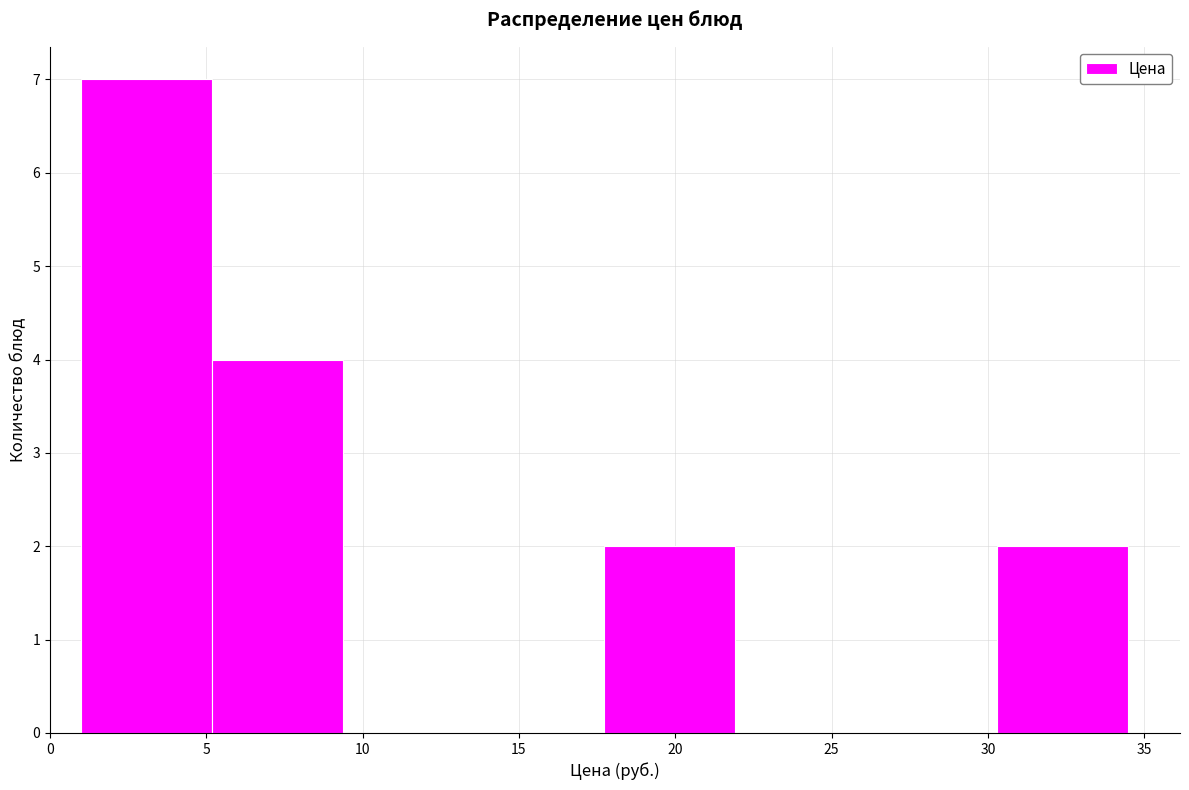

Reading left to right, transcribe this chart: for each bar, give the range it covers on the x-axis and its height. Neither the bar edges nor the heights are printed on the chart, so give them approximately, as read against the axes.

1.0 to 5.0: 7
5.0 to 9.5: 4
9.5 to 13.5: 0
13.5 to 17.5: 0
17.5 to 22.0: 2
22.0 to 26.0: 0
26.0 to 30.5: 0
30.5 to 34.5: 2